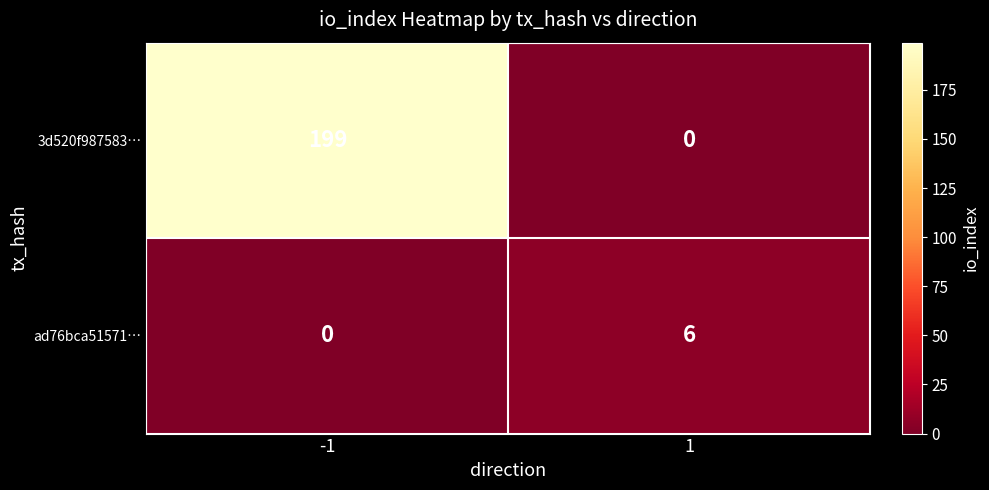

Rank the series by their average value, from highest to lowest.

3d520f987583…, ad76bca51571…